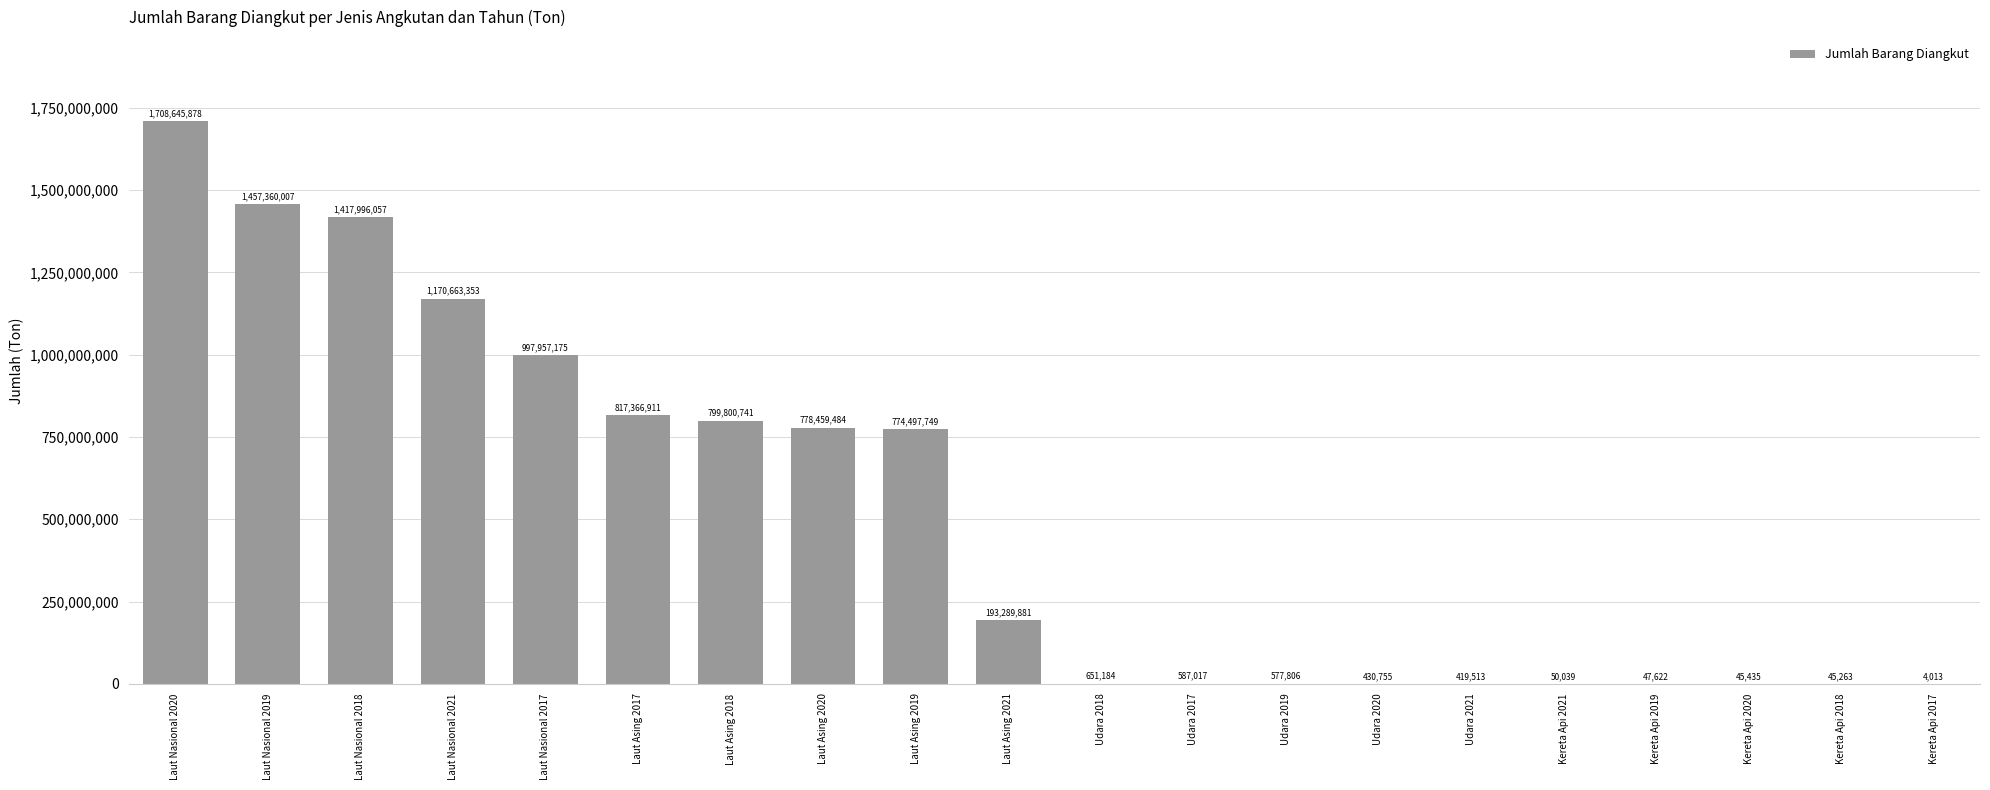

True or false: the data shows 774497749 at Laut Asing 2019.

True